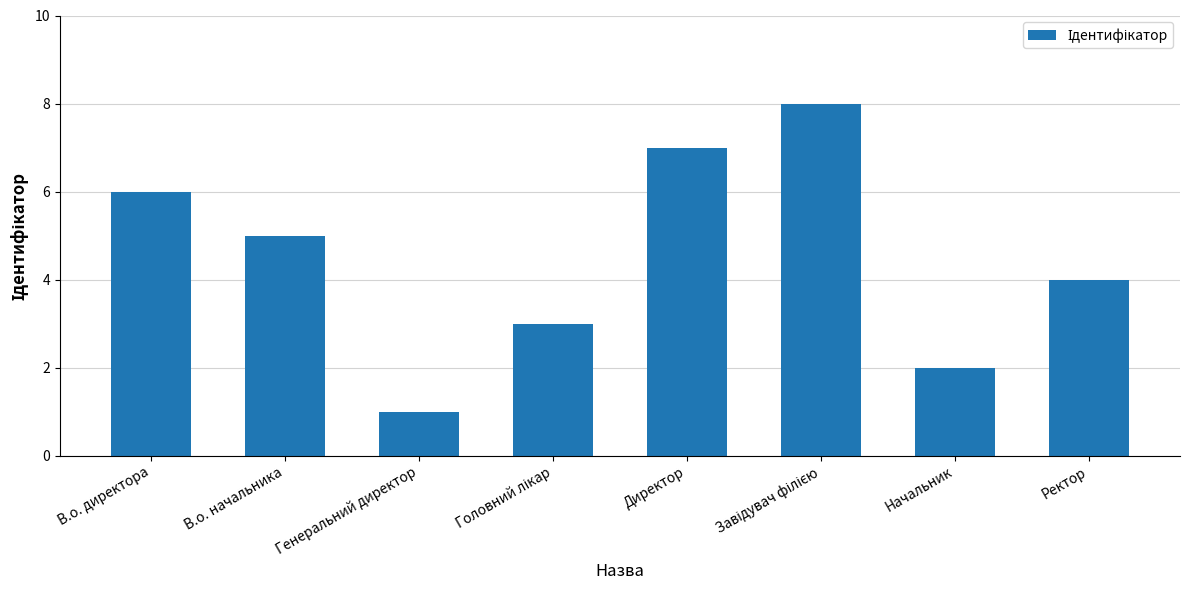

What is the value of the 3rd bar from the left?

1